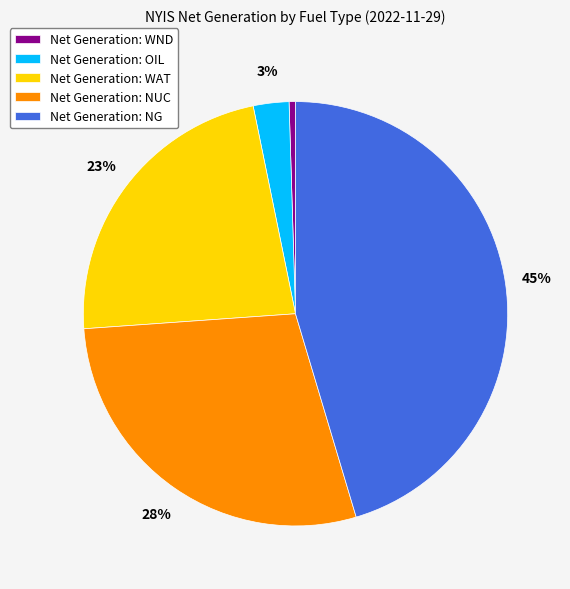

Is it true that Net Generation: WND is 15% of the pie?

False